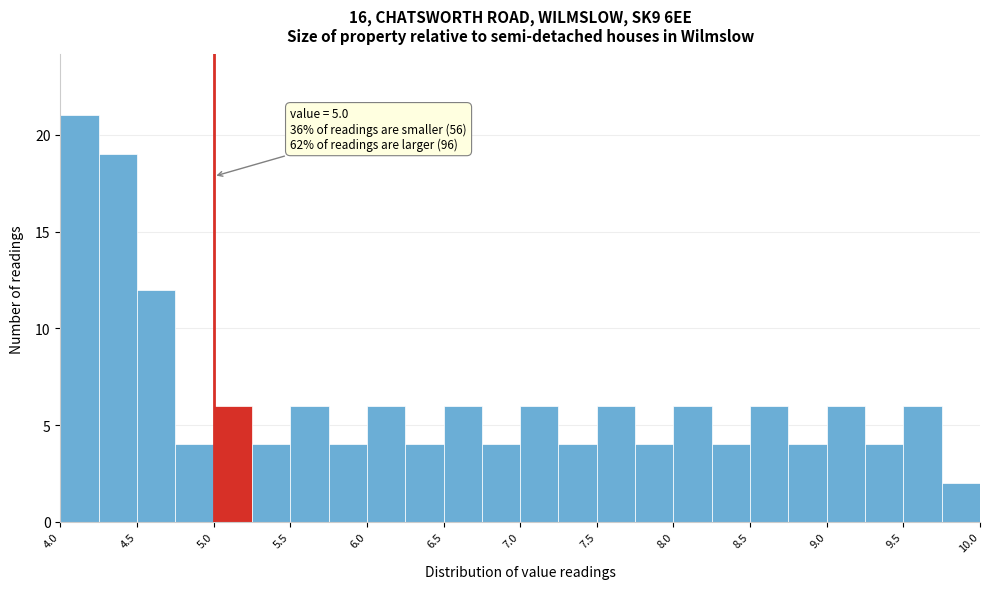

Which range on the x-axis has the tallest bar?

4.00 to 4.25